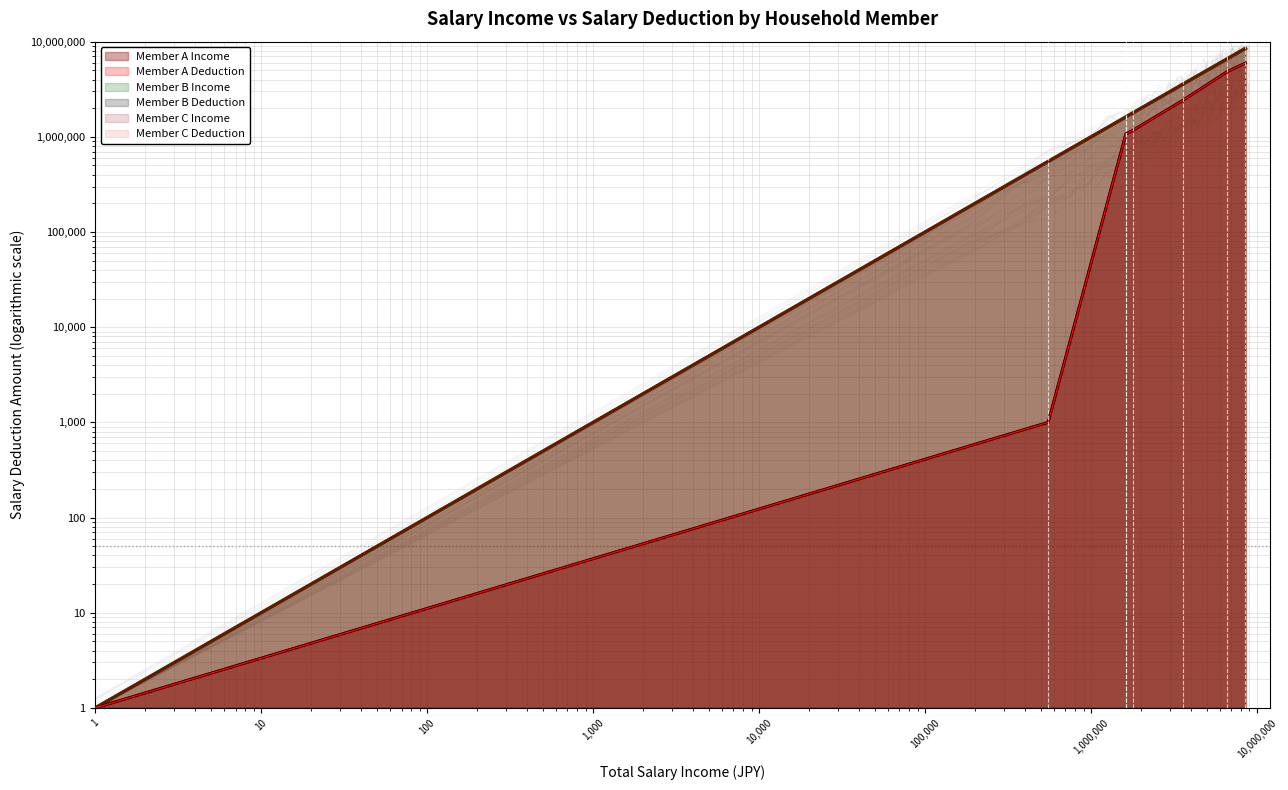

Reading right to left, extract all data points from this chart.

Member A Income: 8500000=8500000	6600000=6600000	3600000=3600000	1800000=1800000	1628000=1628000	1624000=1624000	1622000=1622000	1620000=1620000	1619000=1619000	551000=551000	0=1
Member A Deduction: 8500000=5950000	6600000=4840000	3600000=2440000	1800000=1180000	1628000=1076800	1624000=1074000	1622000=1072000	1620000=1070000	1619000=1069000	551000=1000	0=1
Member B Income: 8500000=8500000	6600000=6600000	3600000=3600000	1800000=1800000	1628000=1628000	1624000=1624000	1622000=1622000	1620000=1620000	1619000=1619000	551000=551000	0=1
Member B Deduction: 8500000=5950000	6600000=4840000	3600000=2440000	1800000=1180000	1628000=1076800	1624000=1074000	1622000=1072000	1620000=1070000	1619000=1069000	551000=1000	0=1
Member C Income: 8500000=8500000	6600000=6600000	3600000=3600000	1800000=1800000	1628000=1628000	1624000=1624000	1622000=1622000	1620000=1620000	1619000=1619000	551000=551000	0=1
Member C Deduction: 8500000=5950000	6600000=4840000	3600000=2440000	1800000=1180000	1628000=1076800	1624000=1074000	1622000=1072000	1620000=1070000	1619000=1069000	551000=1000	0=1